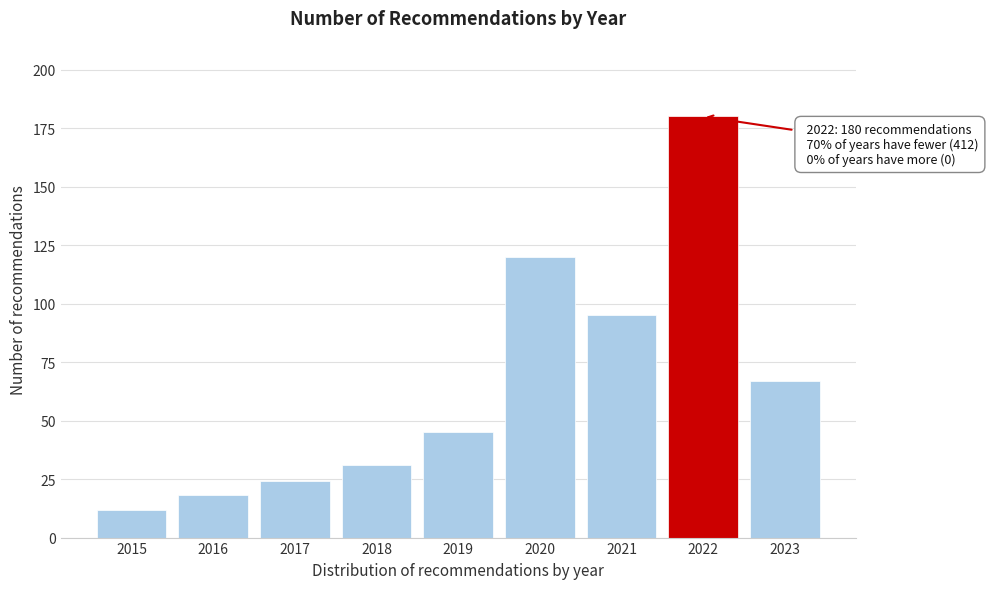

Reading left to right, list all the values displayed in this chart.

12	18	24	31	45	120	95	180	67